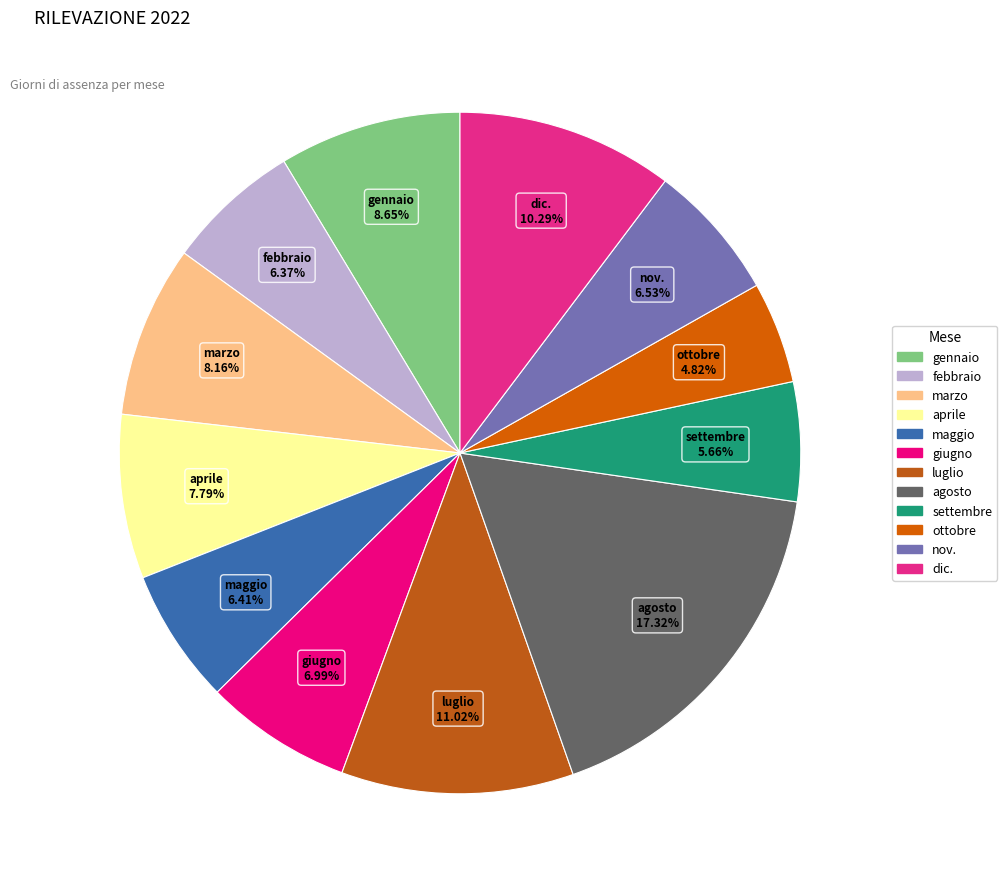

How much of the chart is everything except agosto?

82.7%